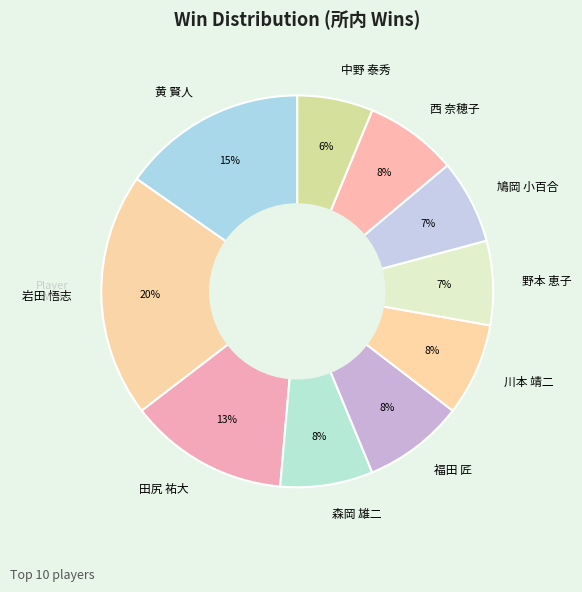

Does 岩田 悟志 account for over 50% of the chart?

No